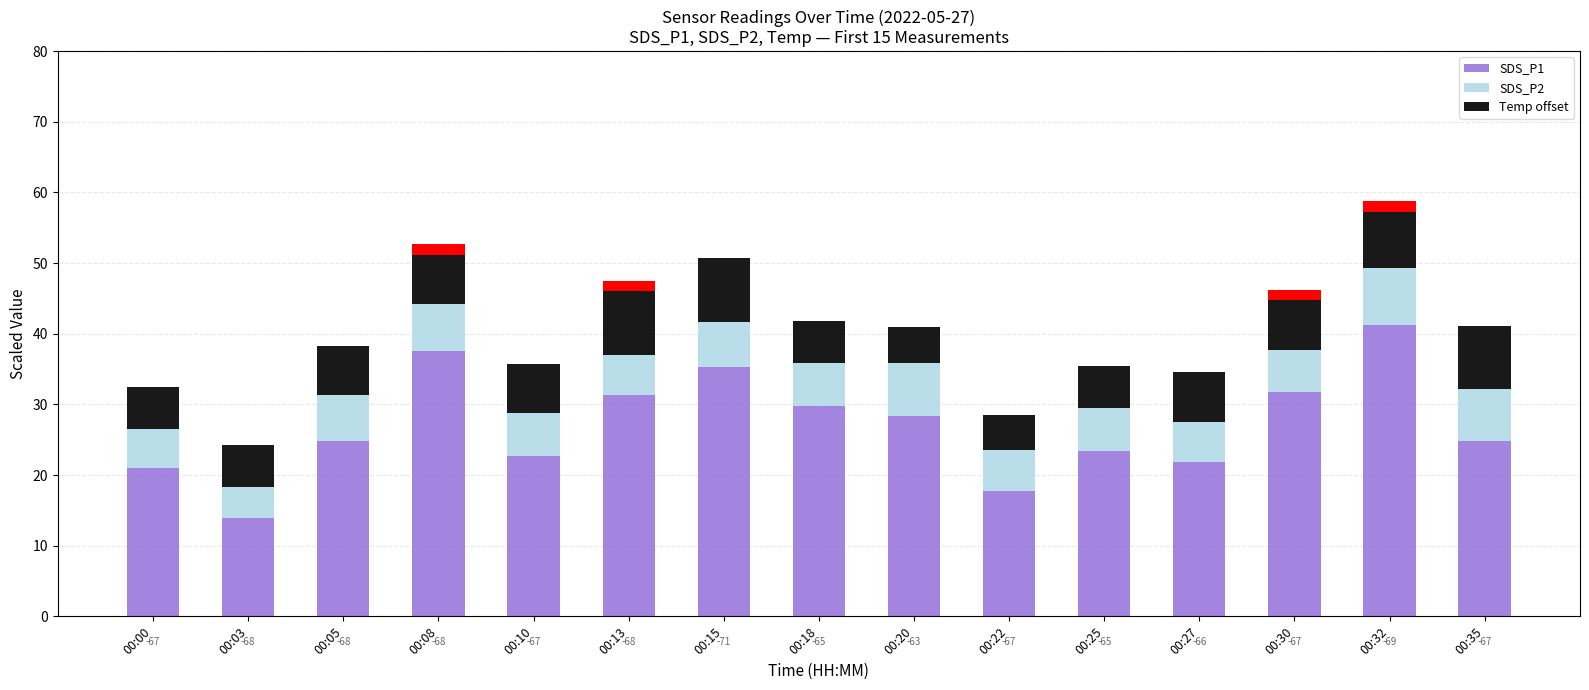

How many categories are shown in the chart?

15